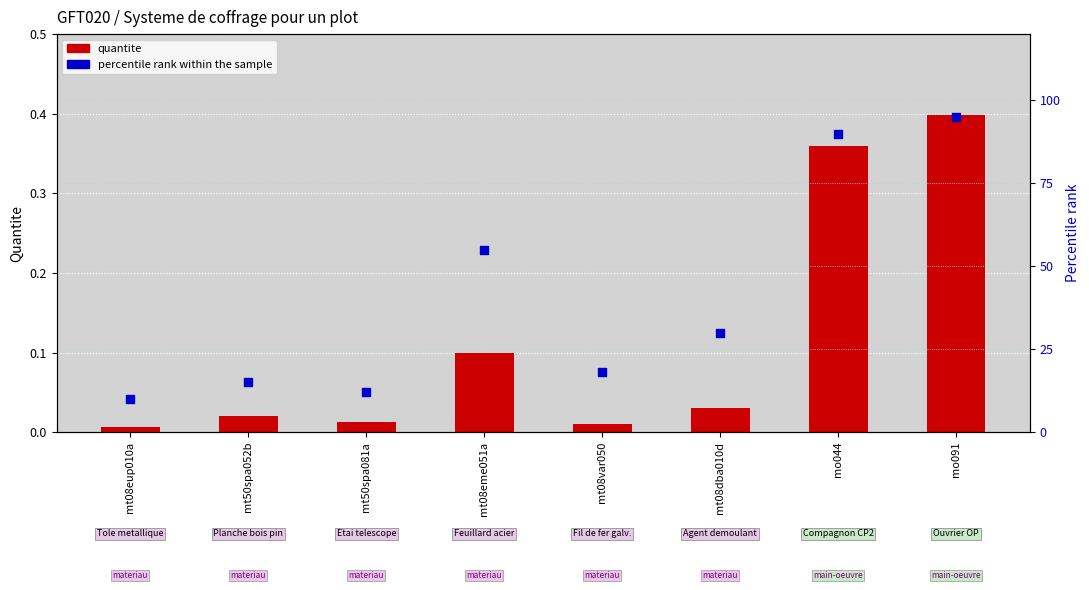

Which series contains the lowest Y value?

quantite